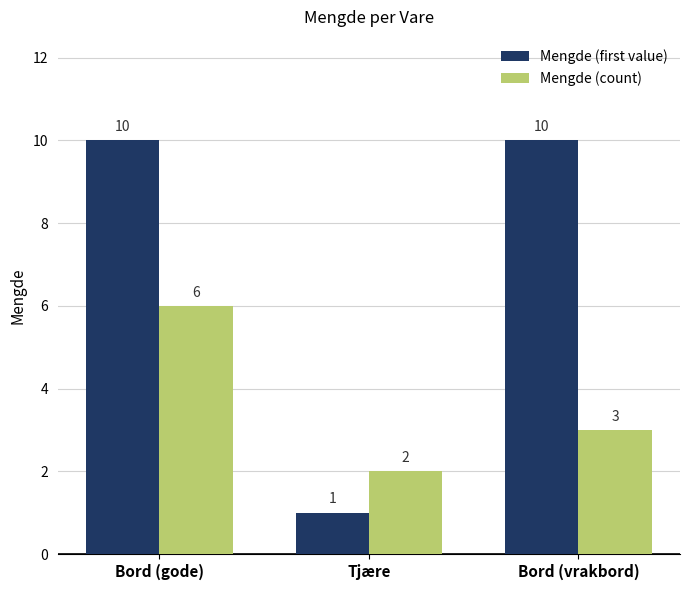

List the series in order of their overall mean, highest first.

Mengde (first value), Mengde (count)